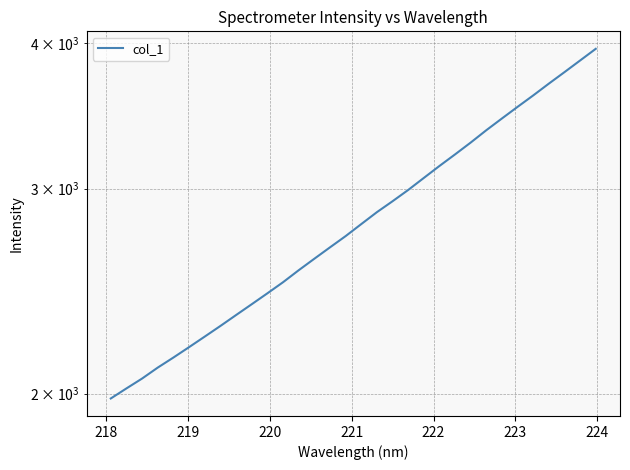

Reading right to left, transcribe all the data shown in this chart.

3955.1	3865.0	3777.0	3692.1	3607.0	3526.4	3446.3	3367.2	3285.8	3209.8	3137.1	3063.7	2991.6	2925.6	2863.1	2796.3	2730.6	2670.5	2611.1	2552.3	2492.6	2438.5	2386.4	2335.9	2286.1	2238.5	2192.3	2147.7	2105.4	2060.3	2020.4	1980.6